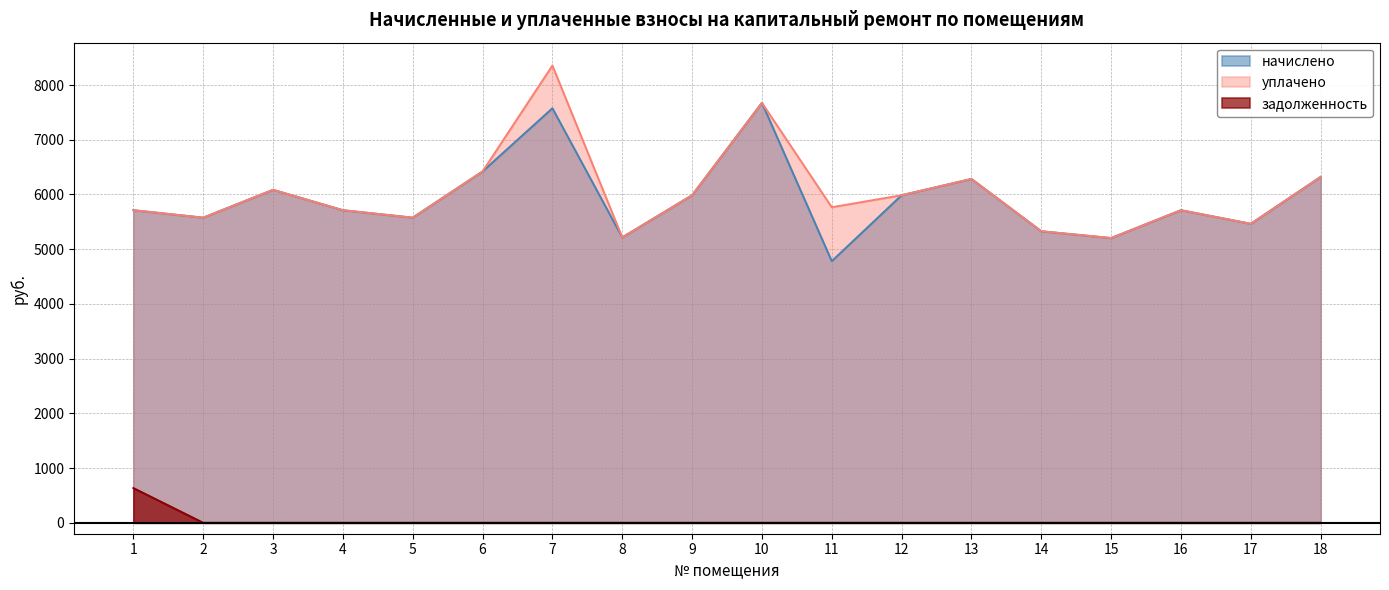

How many interior local valleys does the начислено series have?

6